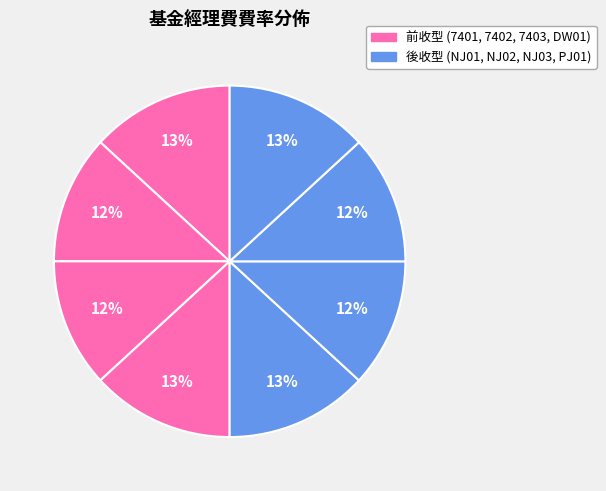

Count the number of slices in the pie.

8